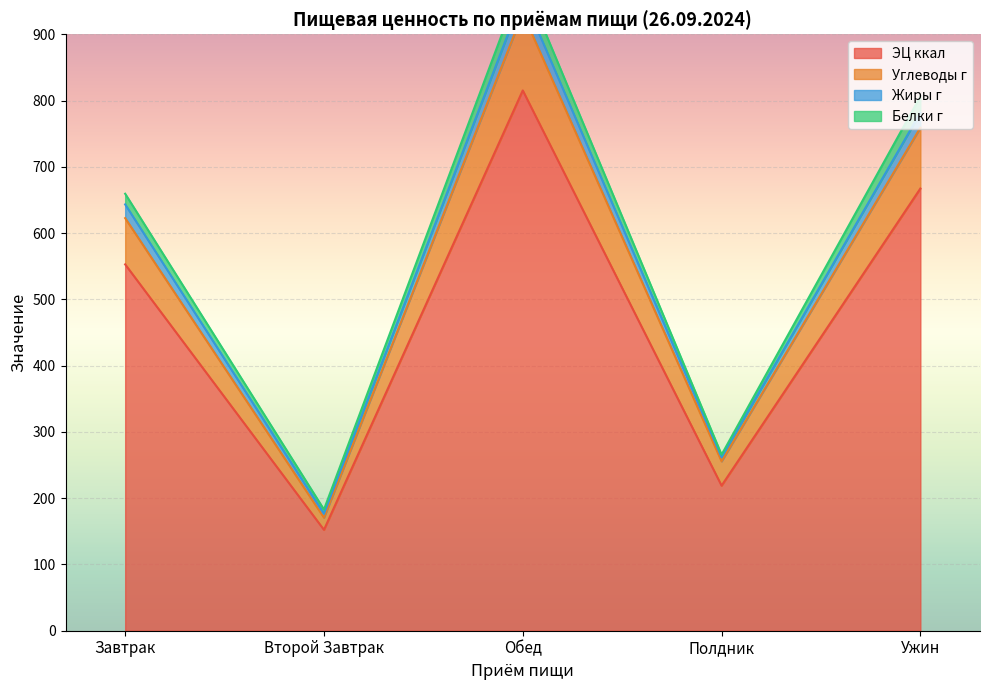

At which category is the sum across all series the highest?

Обед